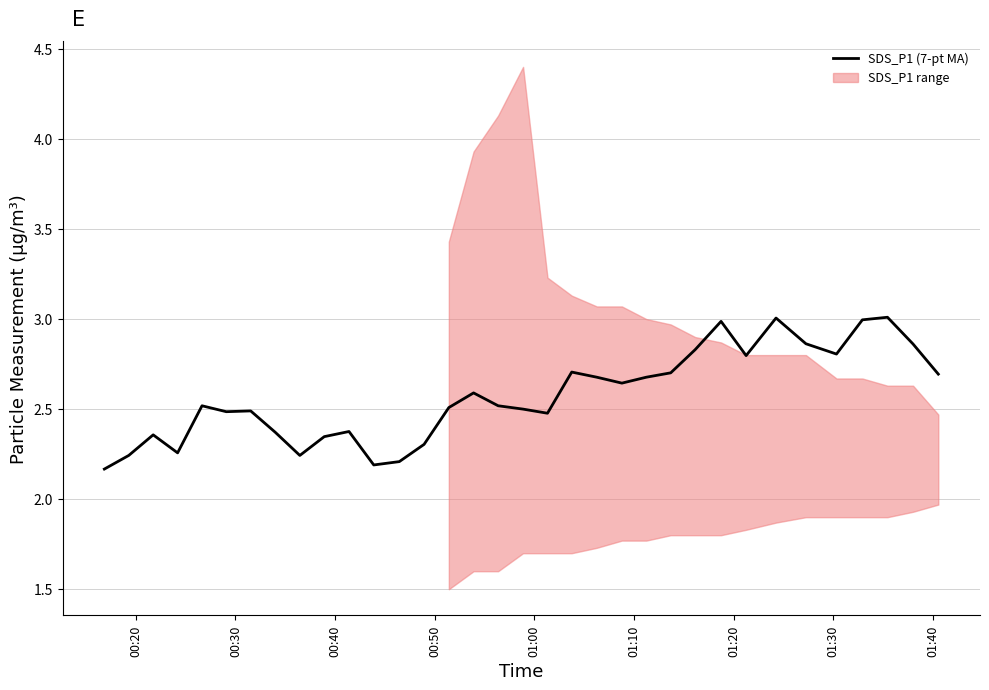

True or false: the data has more than 2 interior local peaks.

True